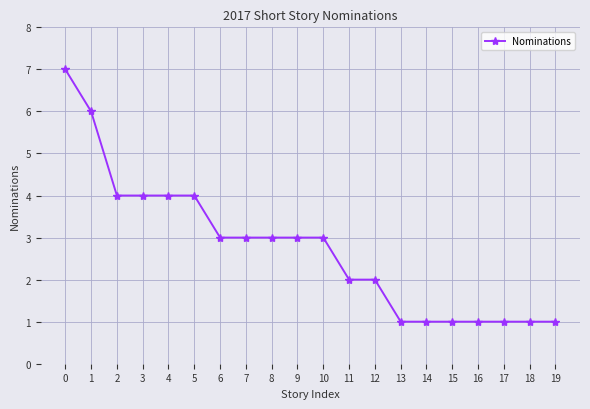

What value does the data have at 3?

4